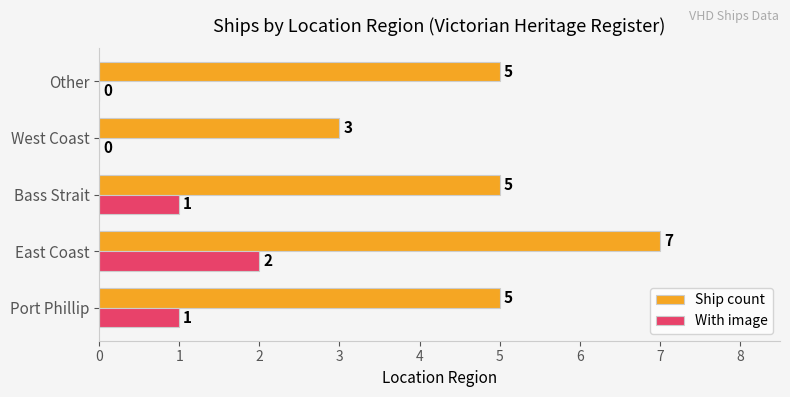

What is the sum of all Ship count values?

25